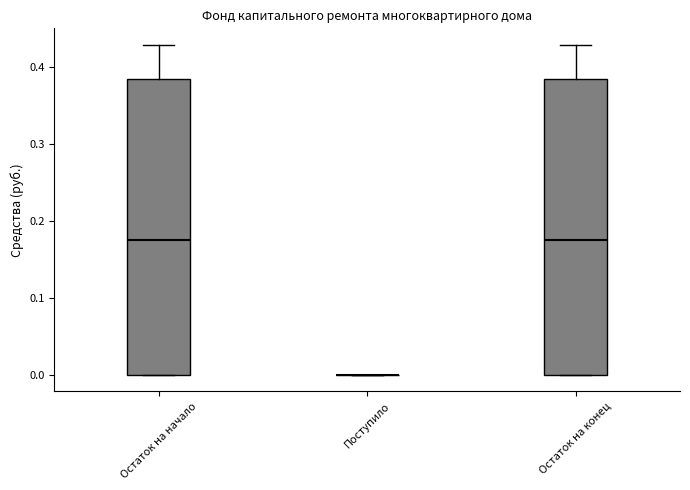

Reading left to right, transcribe this box plot: for each box, give where its median line is, the range the box spans, and where its two whiskers end, as read against the y-axis. The values are not printed on the chart, so give them approximately, as read against the axis.

Остаток на начало: median 0.18, box 0.00 to 0.39, whiskers 0.00 to 0.43
Поступило: box collapsed to a line at 0.00, whiskers 0.00 to 0.00
Остаток на конец: median 0.18, box 0.00 to 0.39, whiskers 0.00 to 0.43